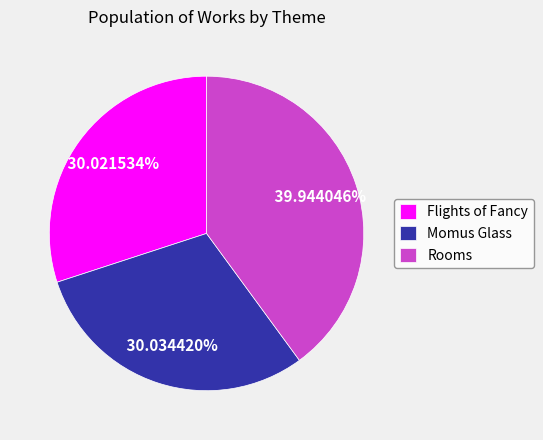

How many segments does this pie chart have?

3